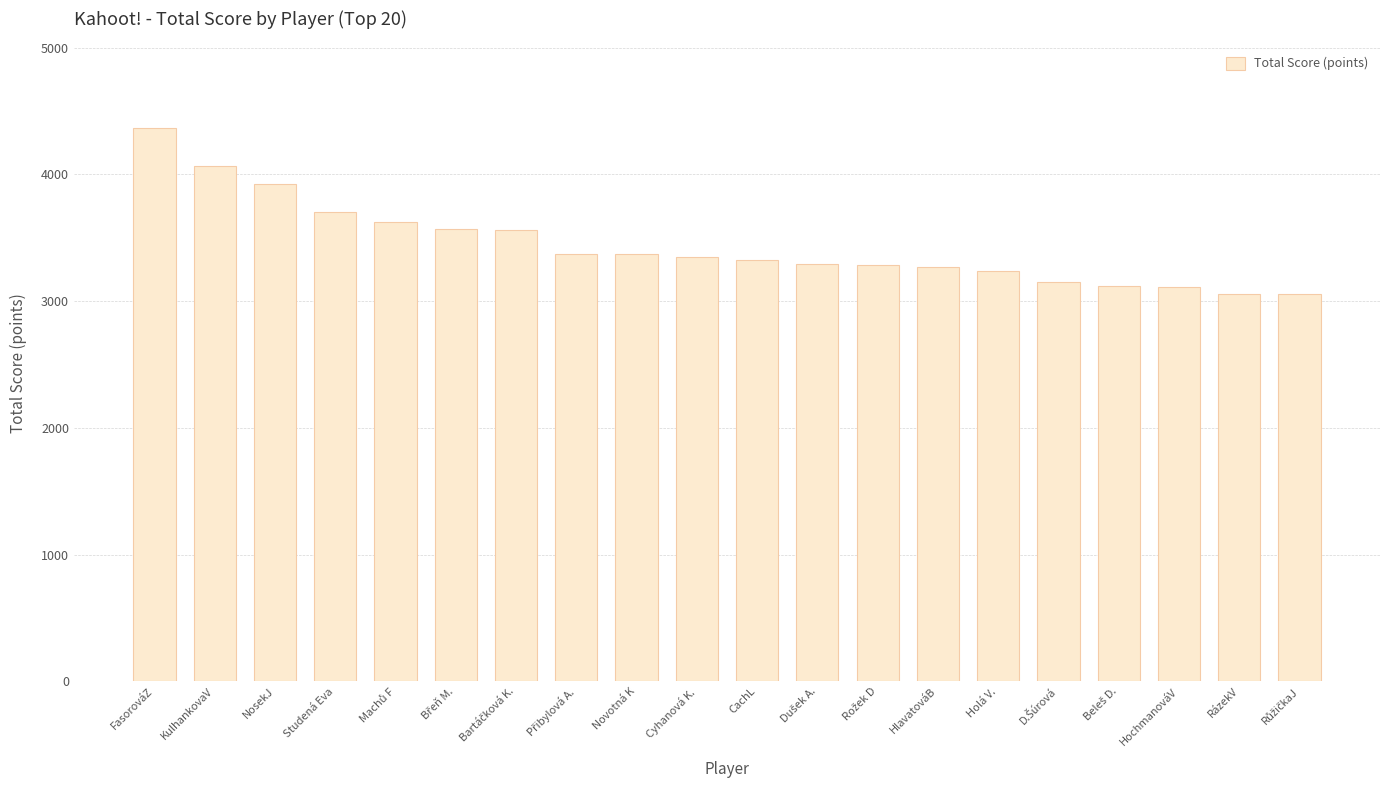

What is the sum of all values?

68805